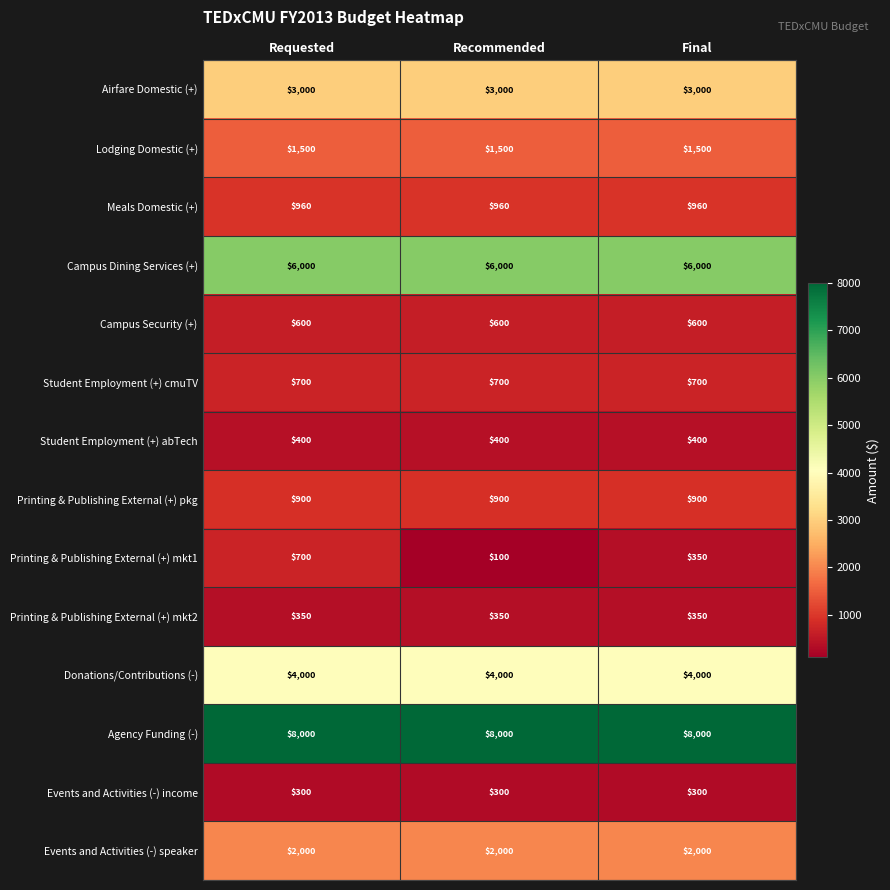

Is it true that Student Employment (+) cmuTV equals 700 at Final?

True